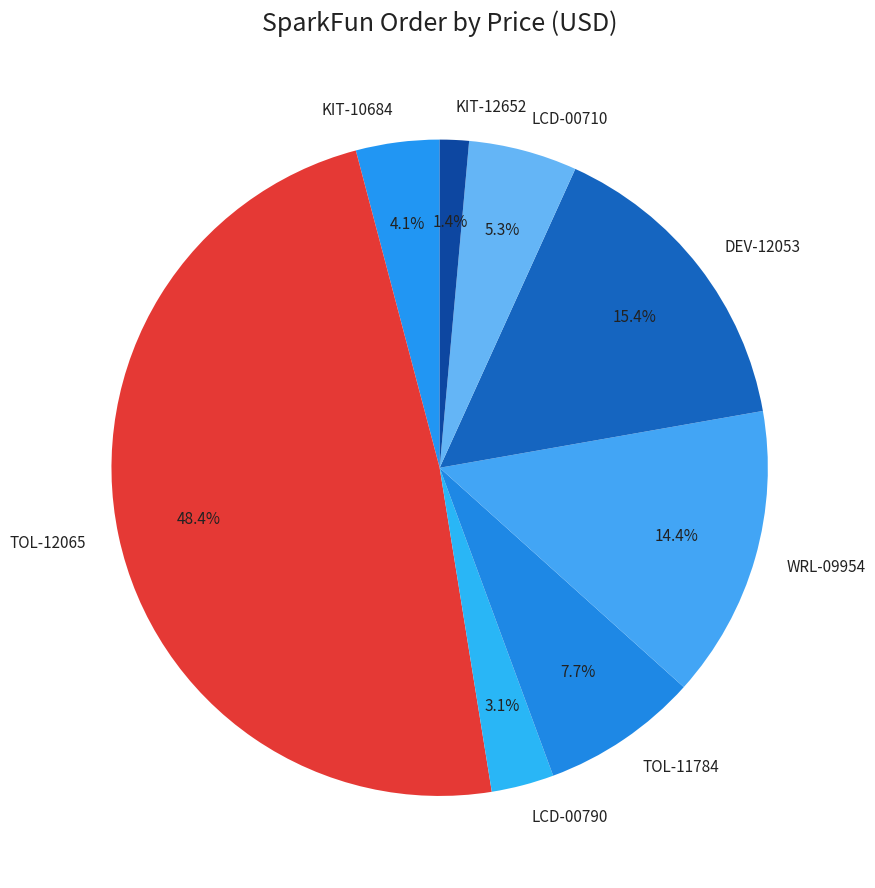

How much of the chart is everything except LCD-00790?

96.9%